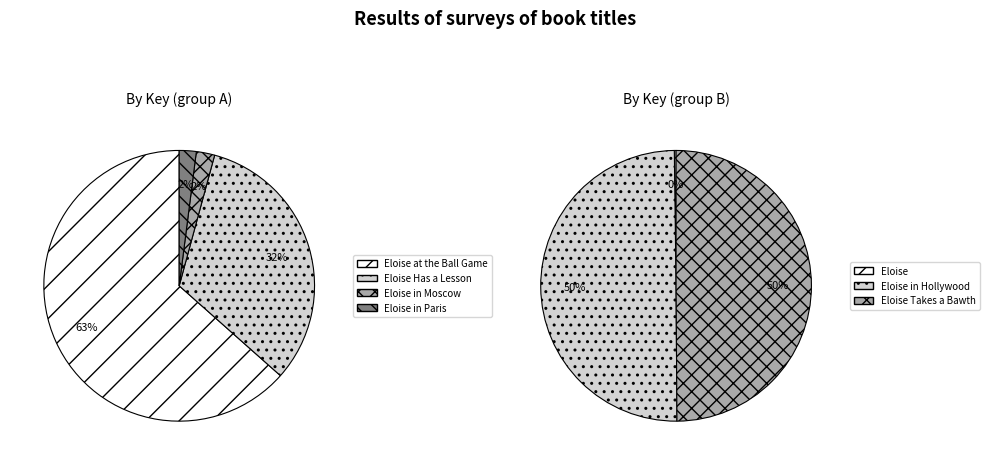

Which category has the smallest portion of the pie?

Eloise